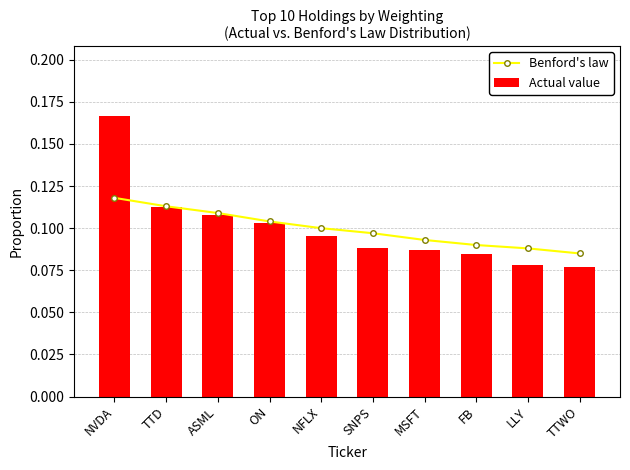

What is the average value of the Benford's law series?

0.1